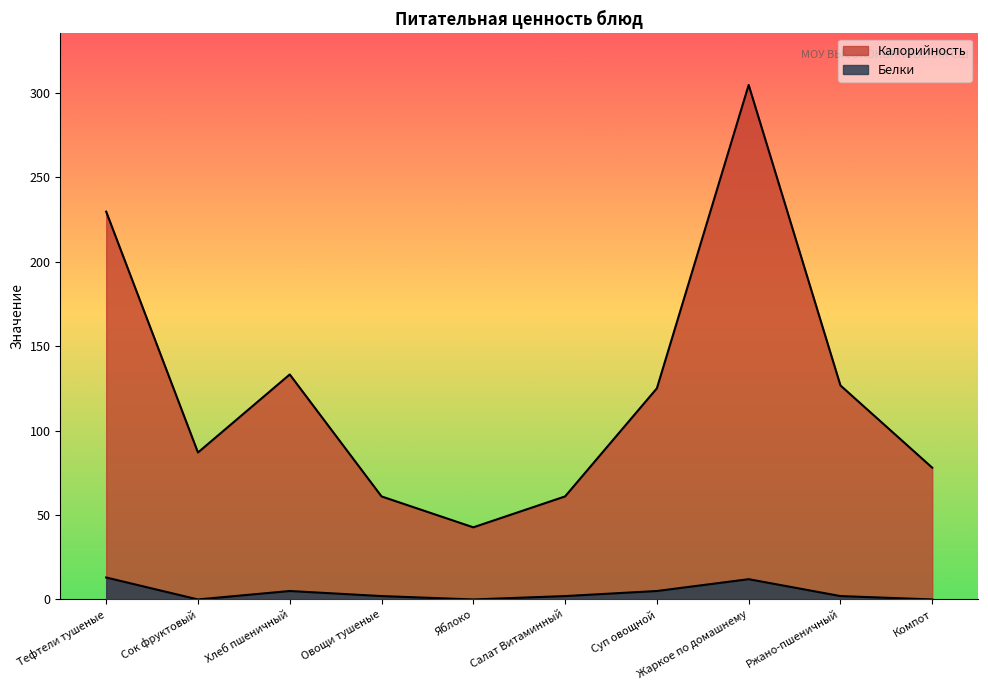

How many lines are shown in the chart?

2